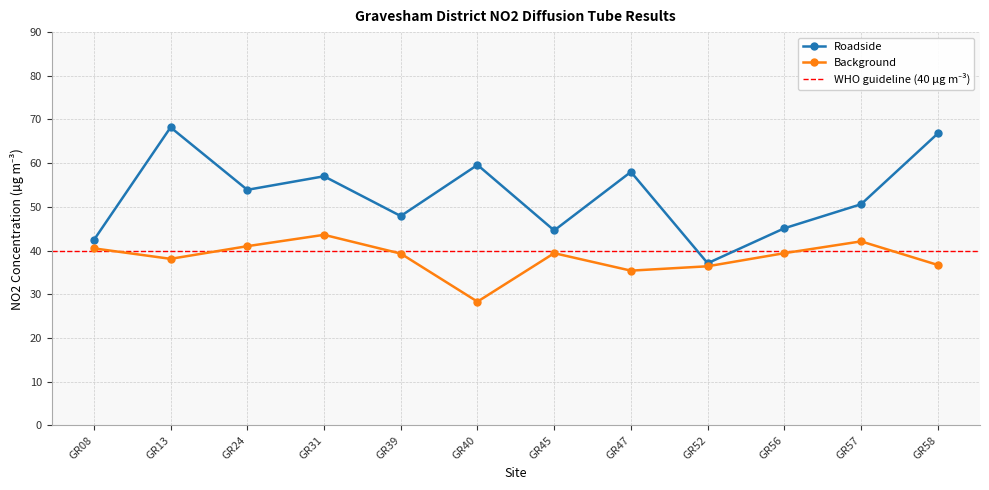

Rank the series by their maximum value, from highest to lowest.

Roadside, Background